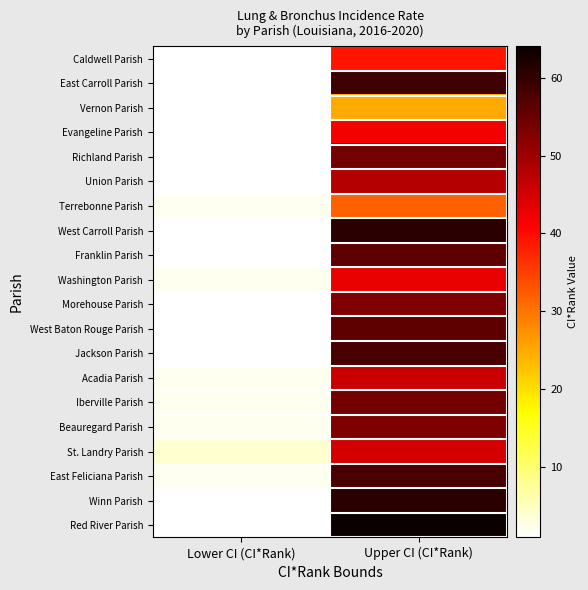

At which category is the sum across all series the highest?

Upper CI (CI*Rank)